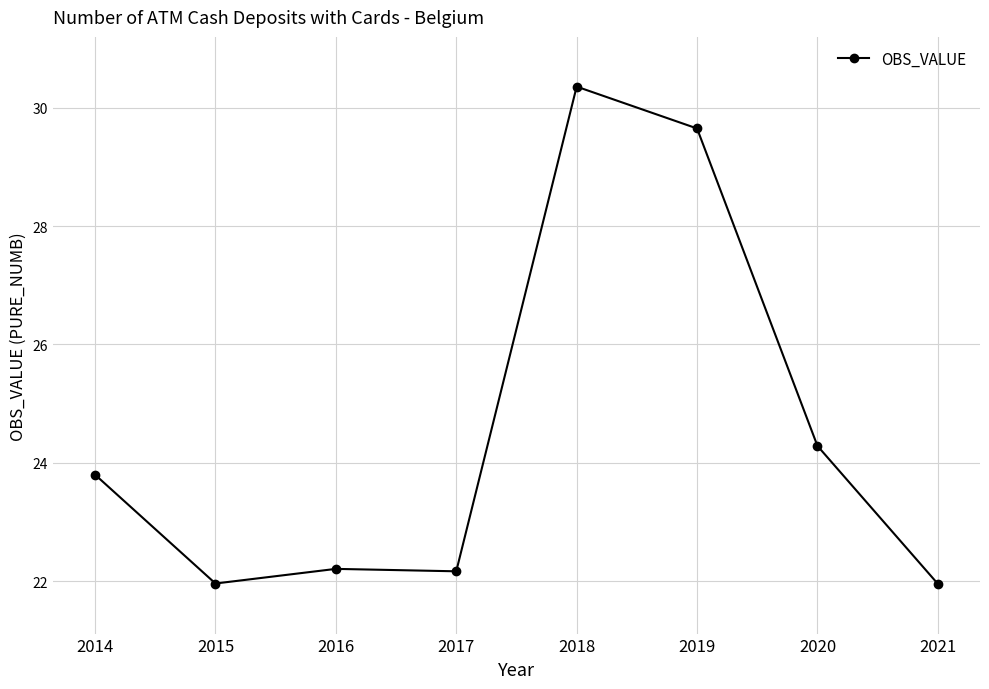

How many categories are shown in the chart?

8